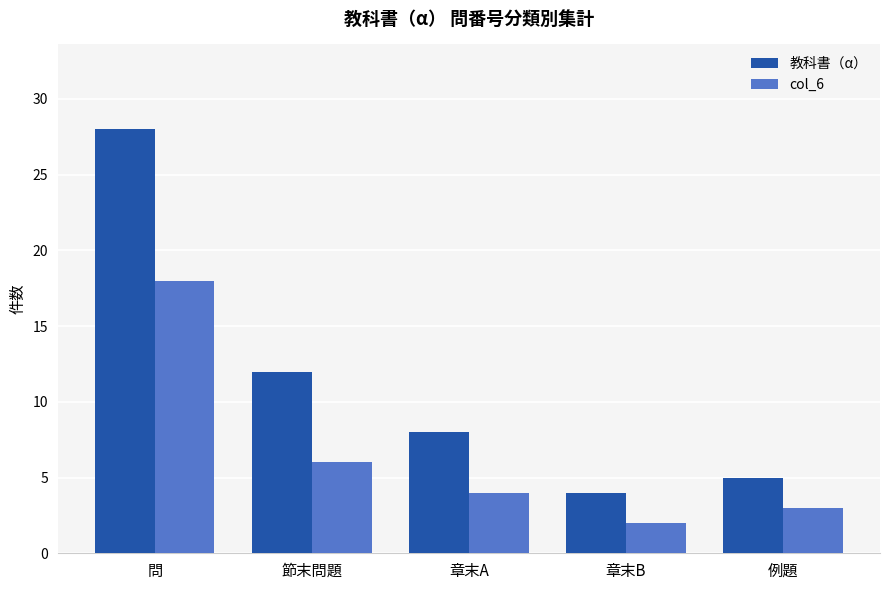

What is the maximum value for col_6?

18